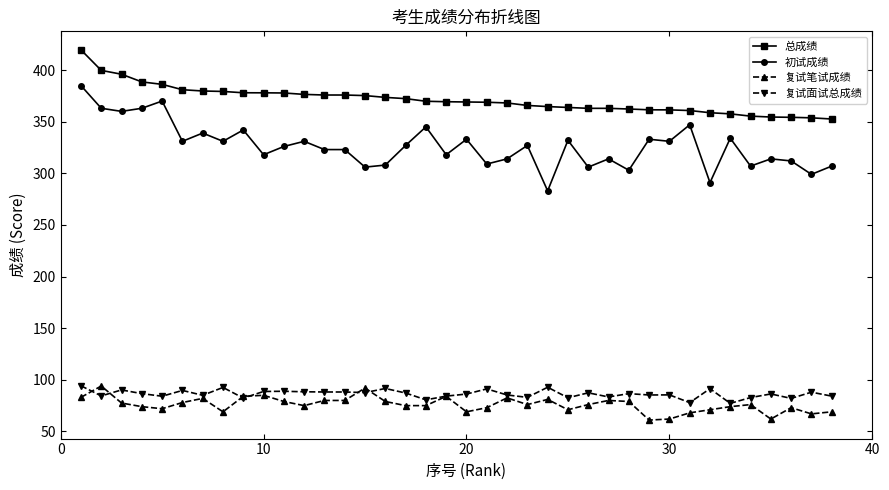

True or false: 复试面试总成绩 and 初试成绩 intersect in this chart.

False